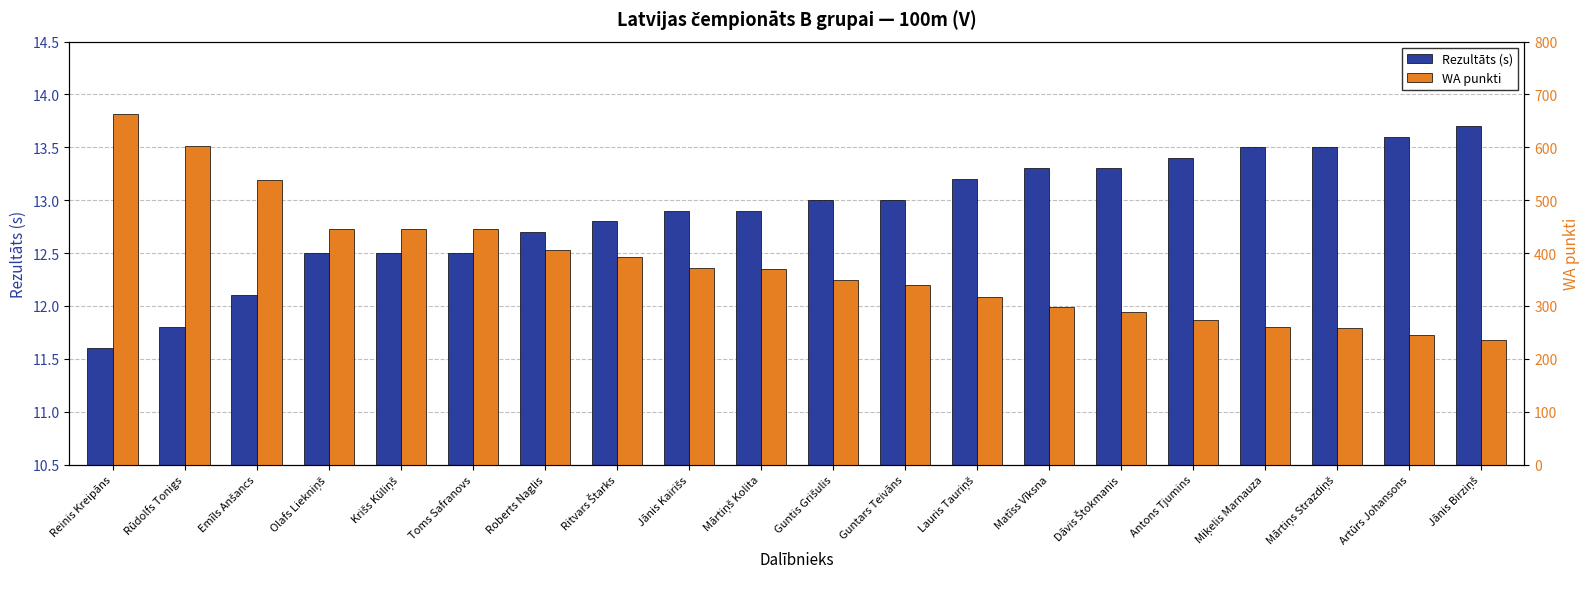

True or false: Rezultāts (s) has a value of 5.3 at Roberts Naglis.

False